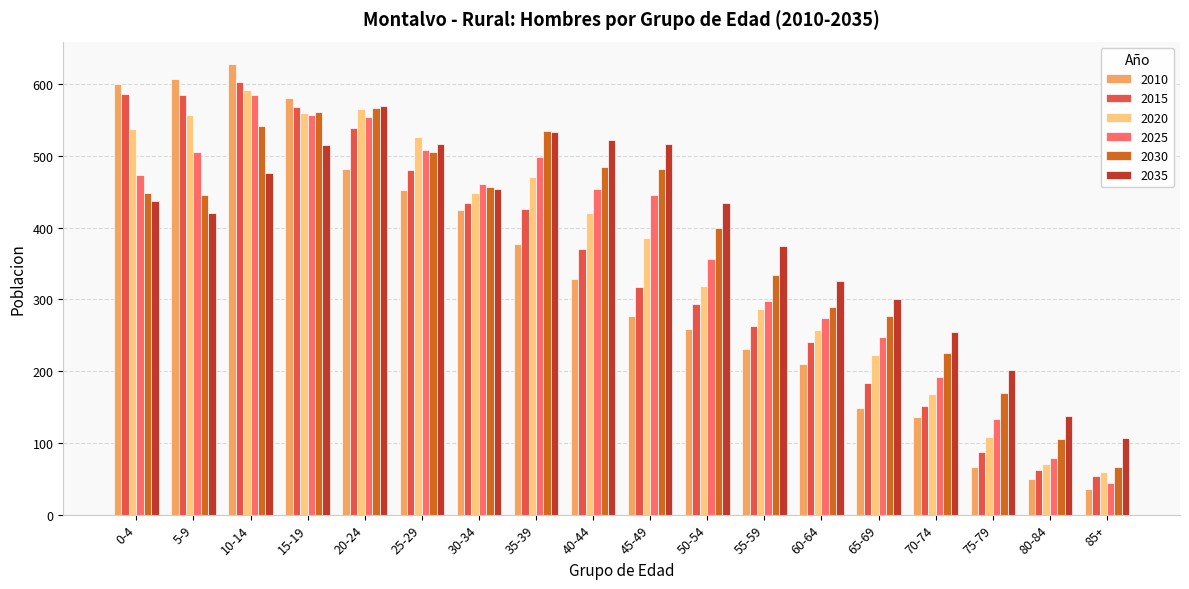

What is the label of the 17th bar from the left?

80-84